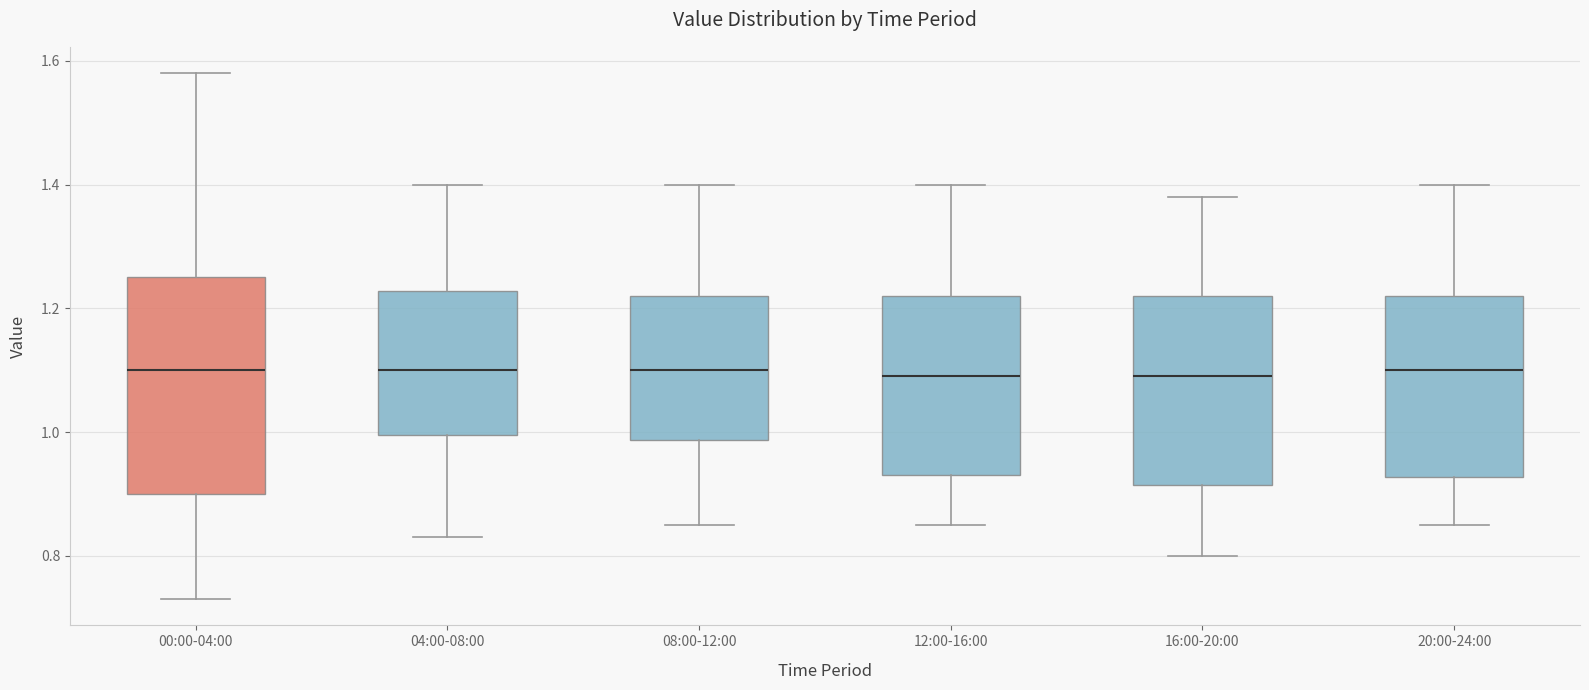

Which box is the tallest, from its lower edge to its upper edge?

00:00-04:00